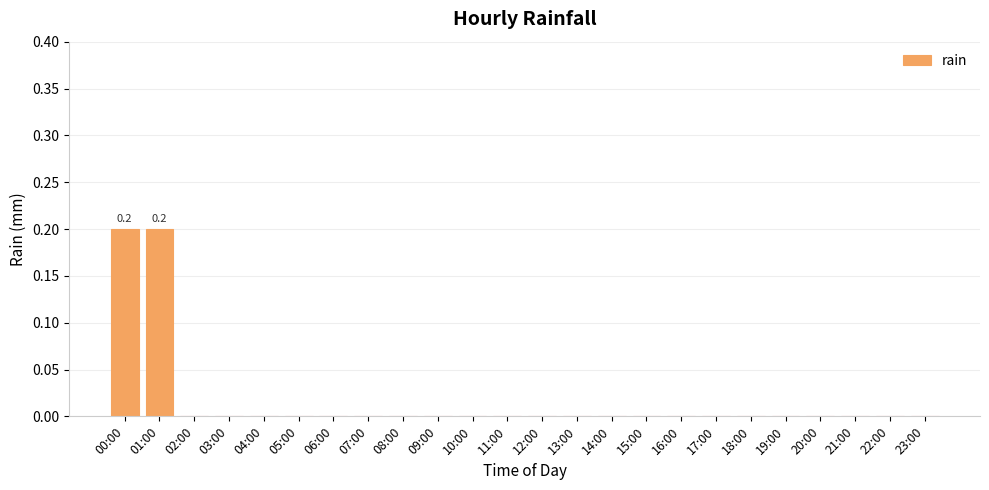

Is it true that the value at 11:00 is 0.0?

True